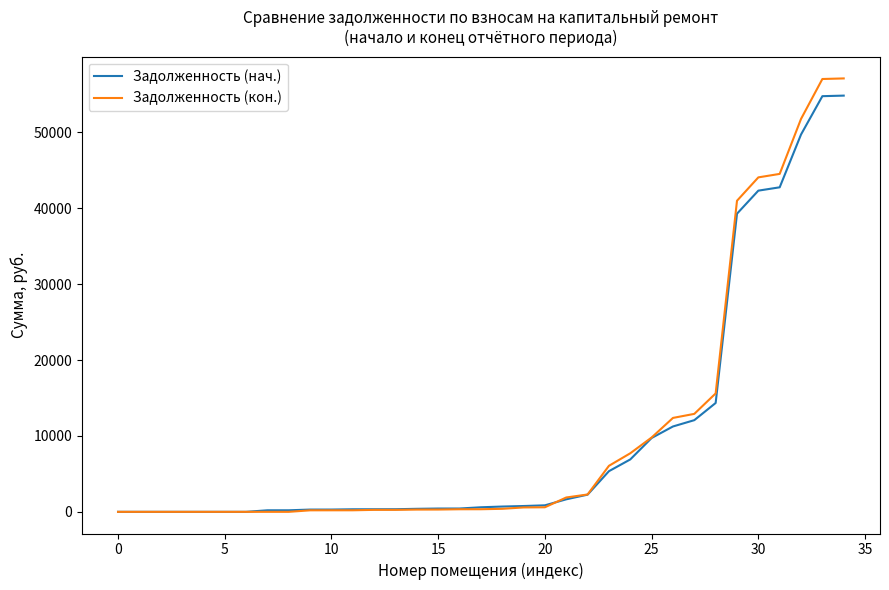

What is the maximum value shown in the chart?

57103.3